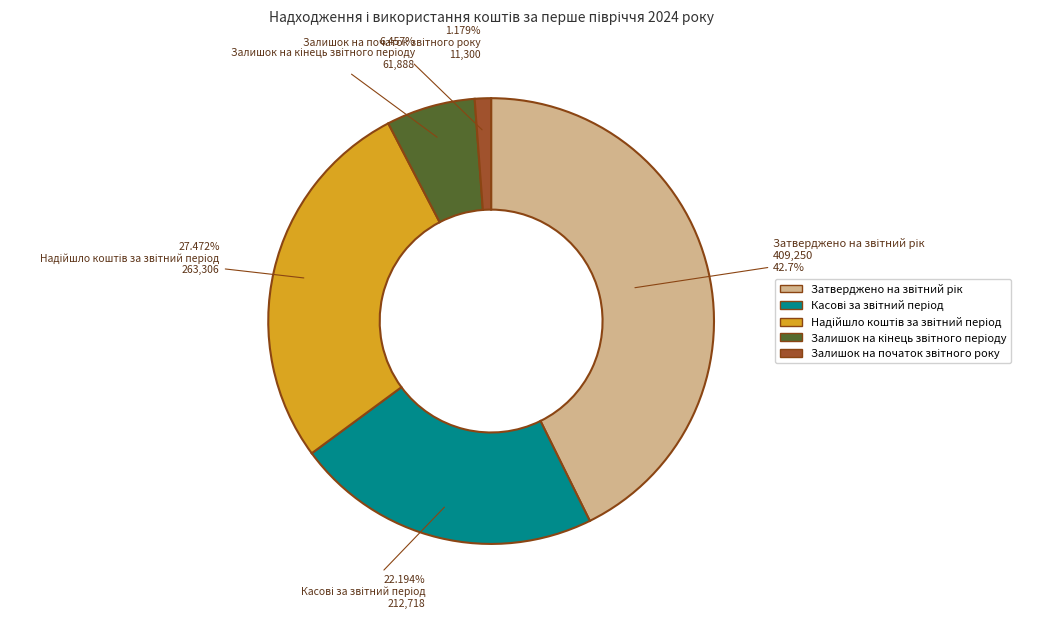

Is there any slice that represents more than half of the pie?

No